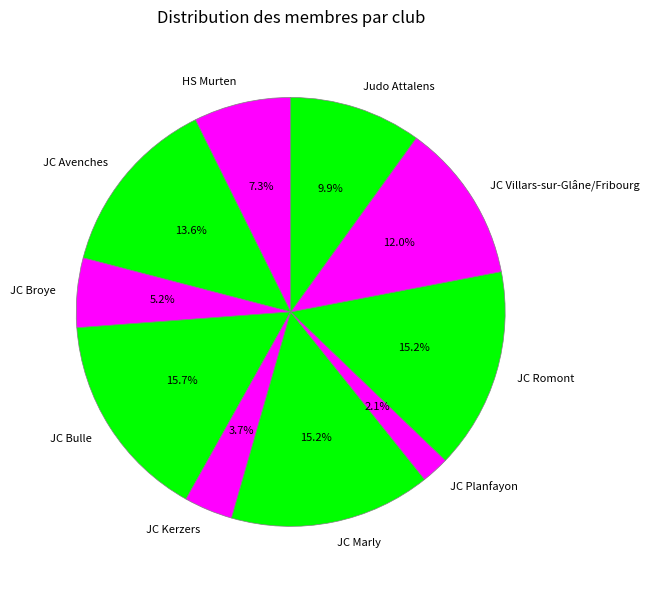

Count the number of slices in the pie.

10